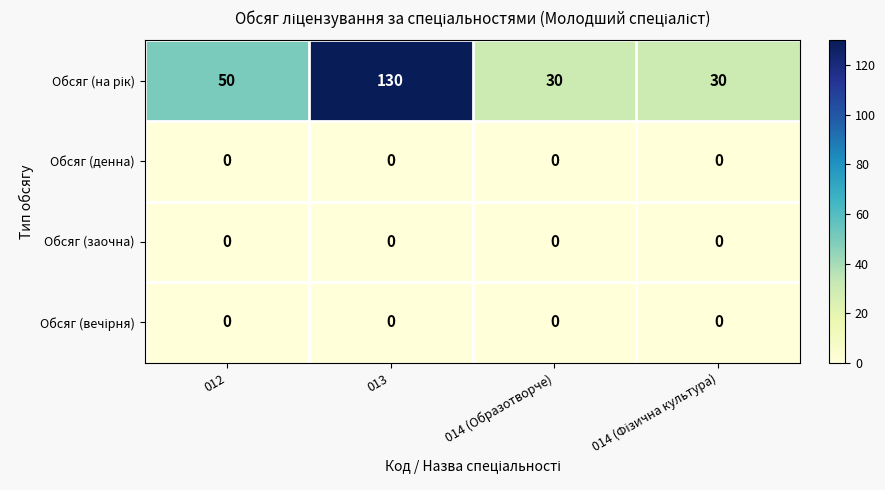

True or false: Обсяг (денна) has a value of 0 at 013.

True